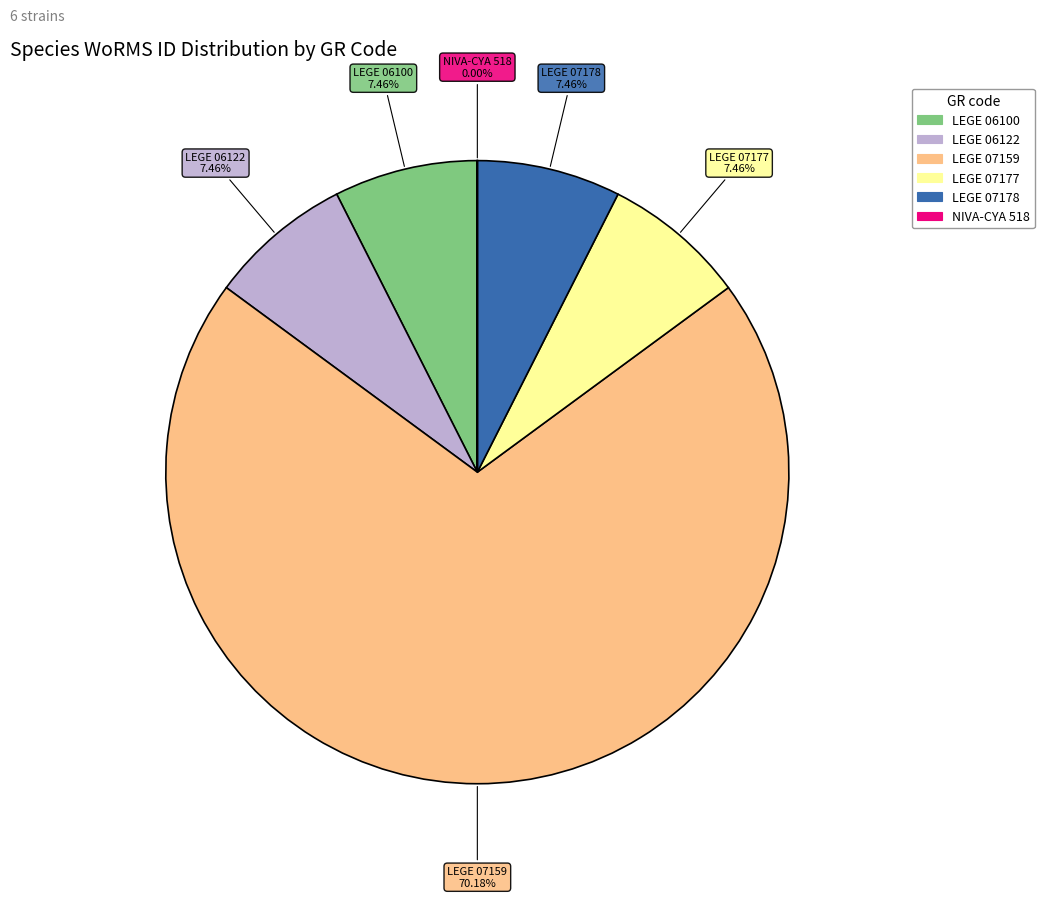

Which has a higher value, LEGE 06100 or LEGE 07159?

LEGE 07159